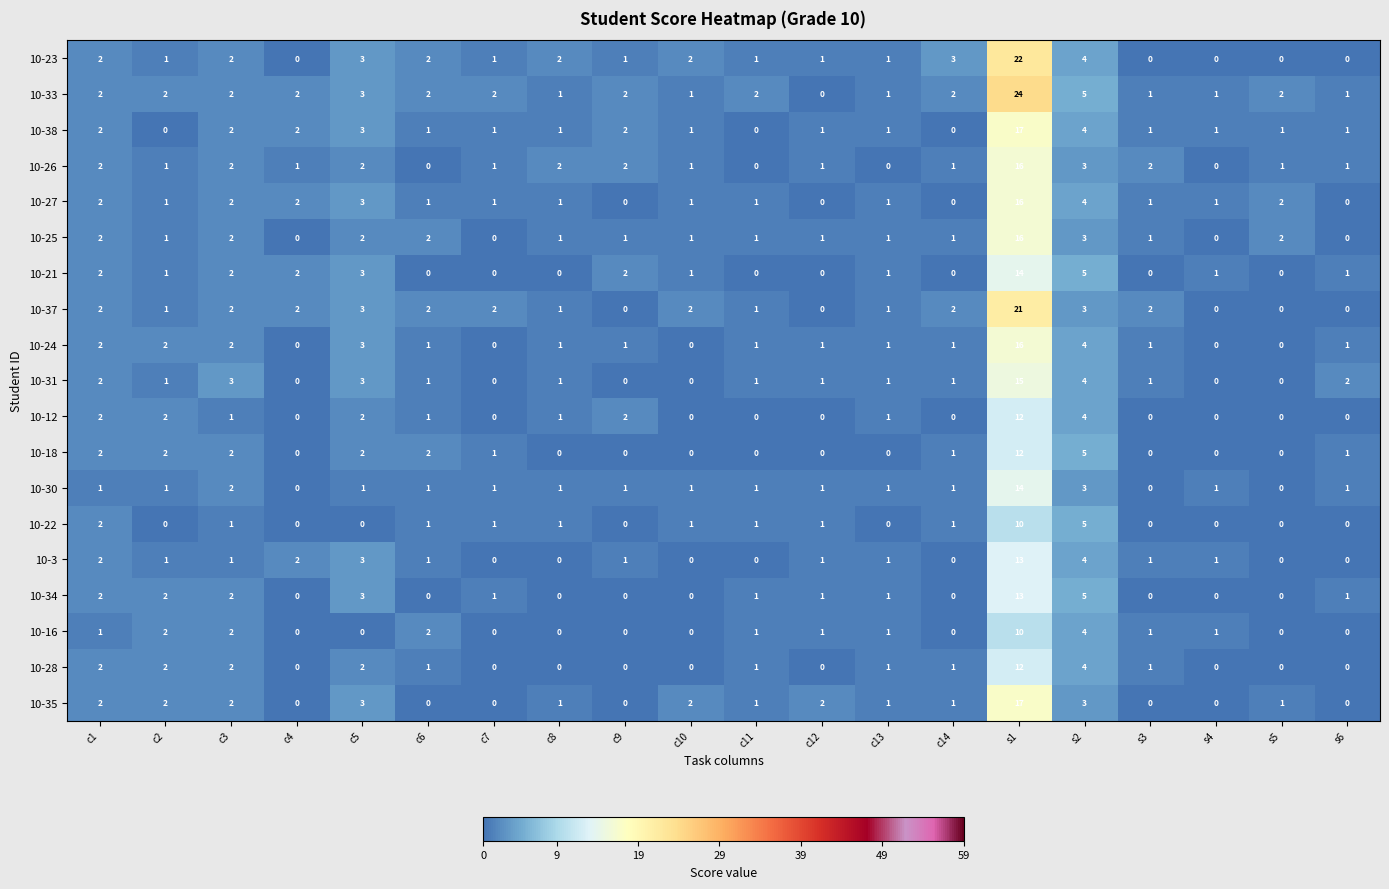

Which series has the largest total across all categories?

10-33